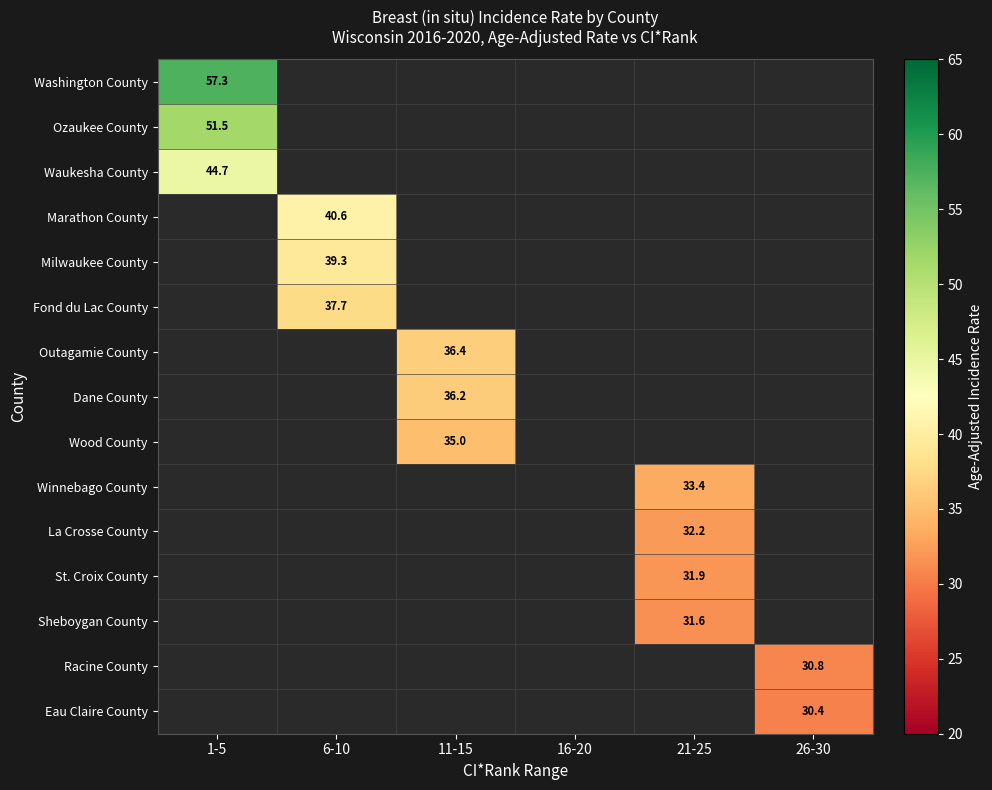

What is the greatest value displayed?

57.3